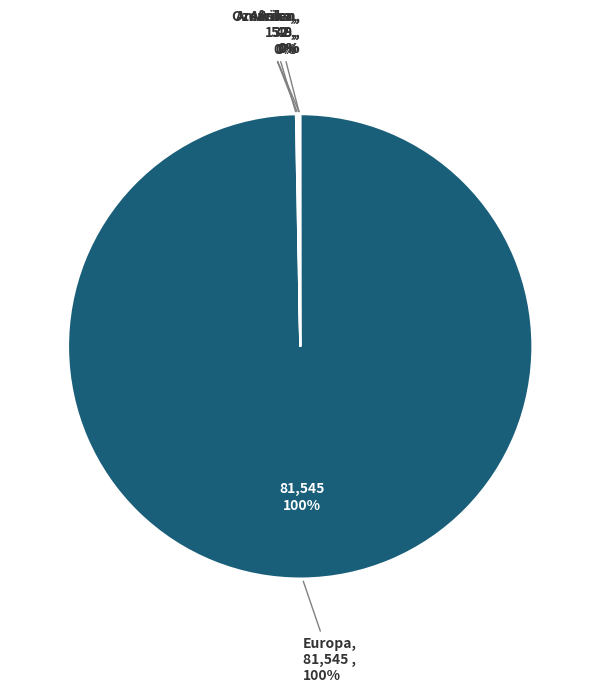

Is it true that Amerika is 0% of the pie?

True